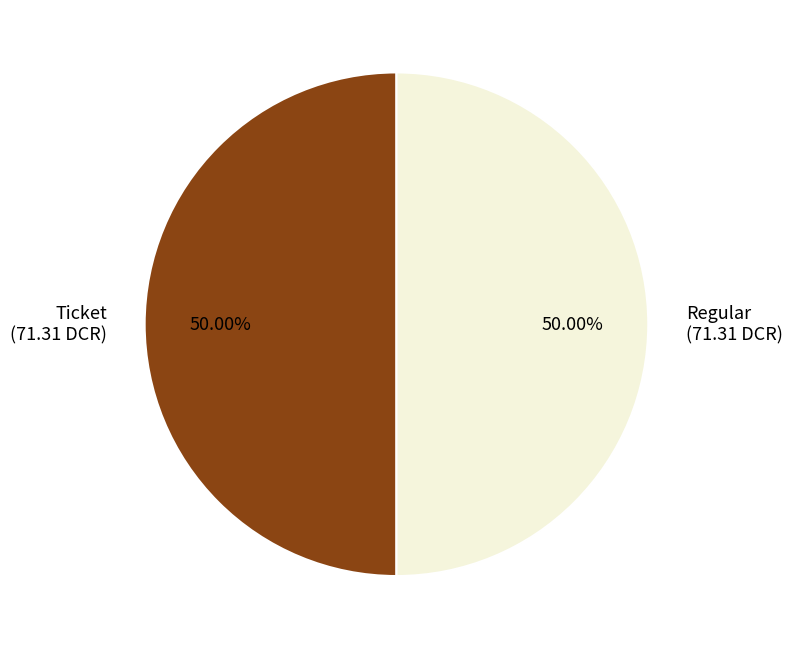

Combined, do Regular (71.31 DCR) and Ticket (71.31 DCR) account for over 50%?

Yes